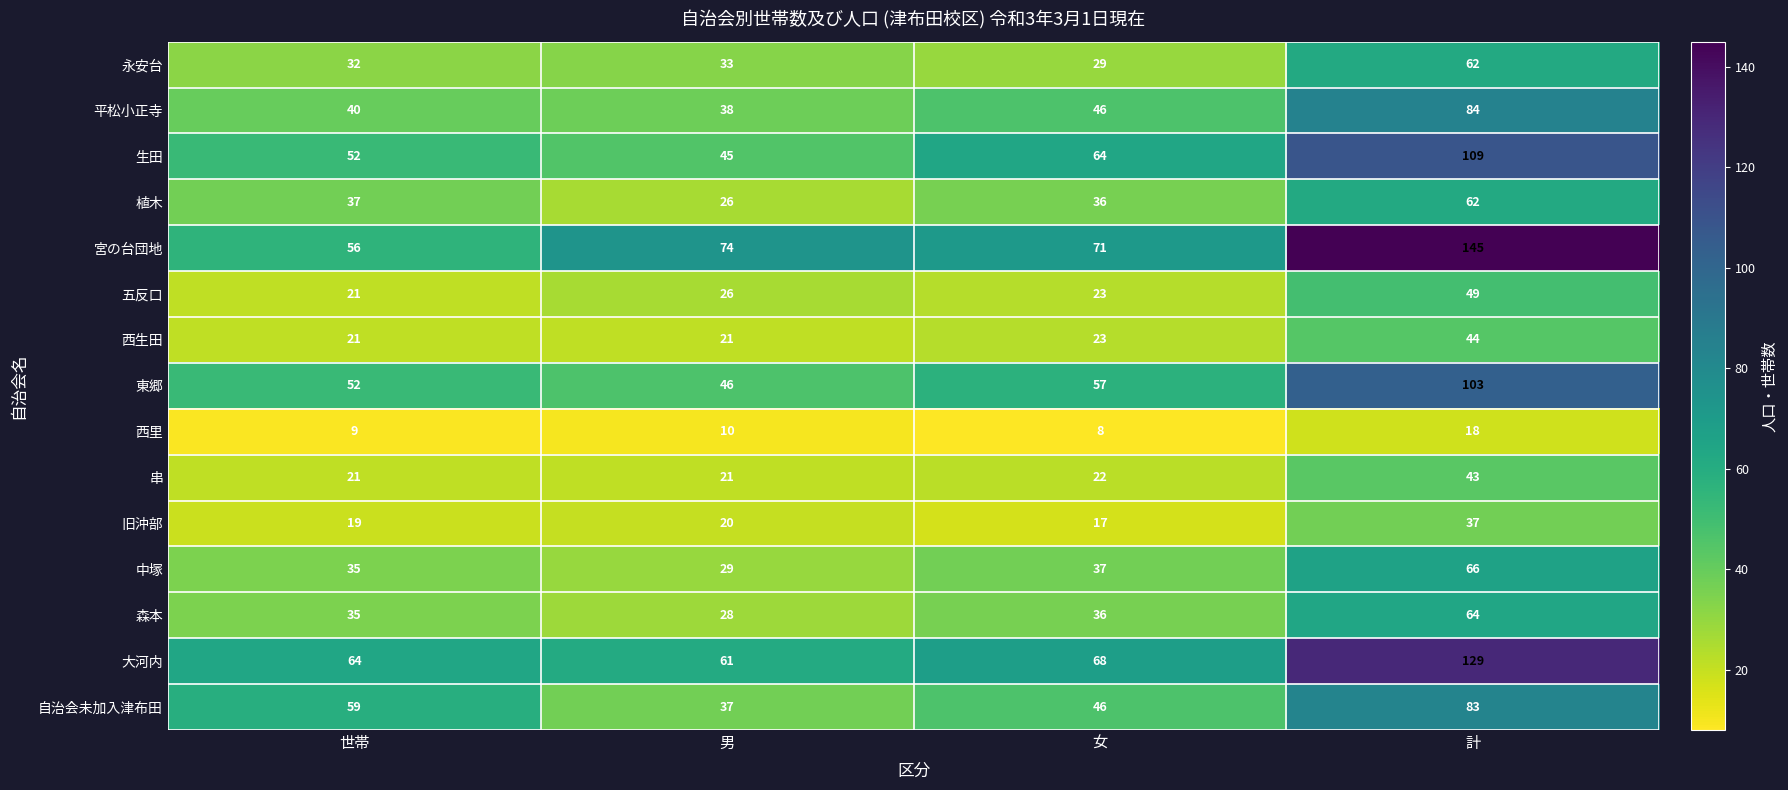

What is the minimum value shown in the chart?

8